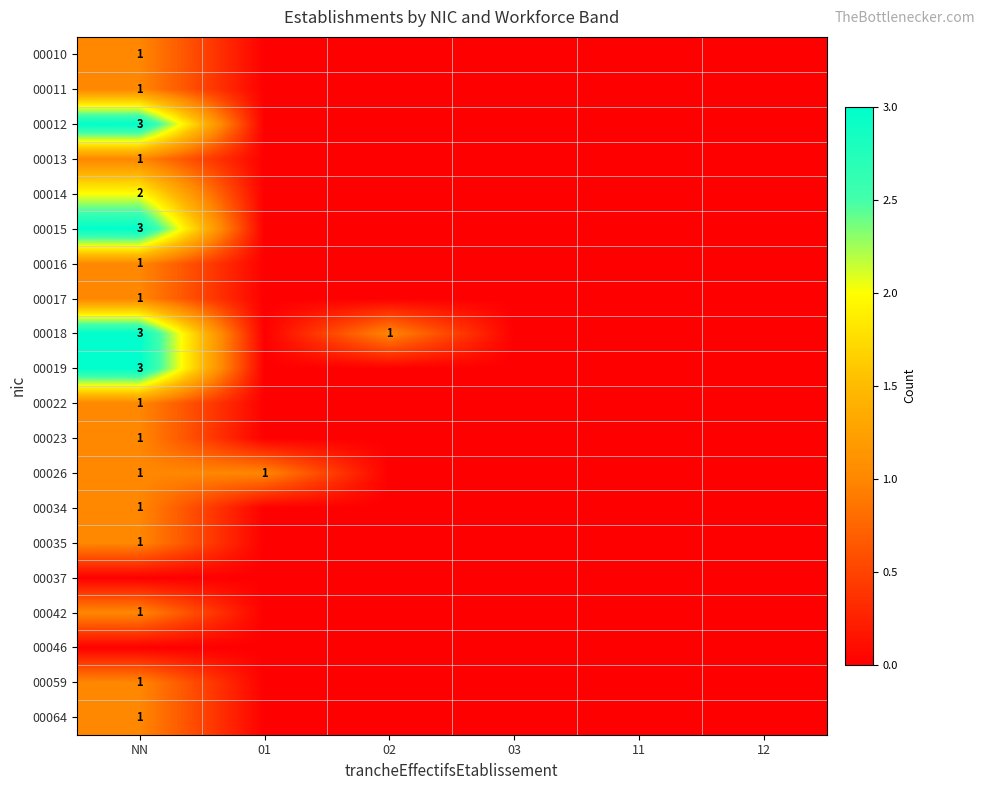

True or false: 00026 has a value of 0 at NN.

False